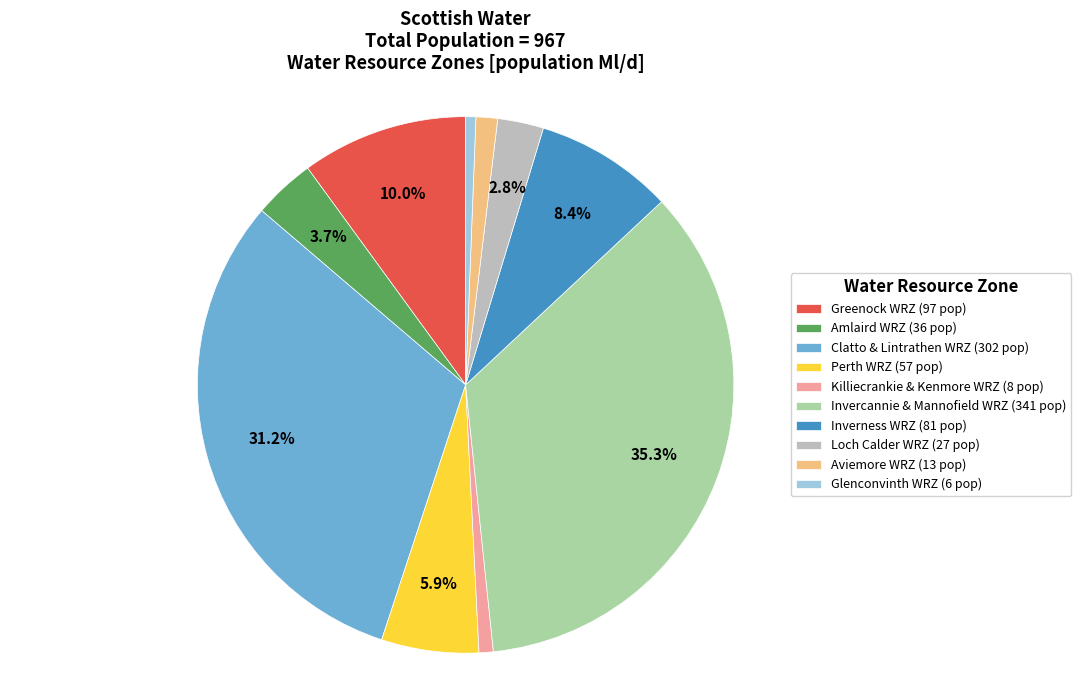

How many slices are in this pie chart?

10